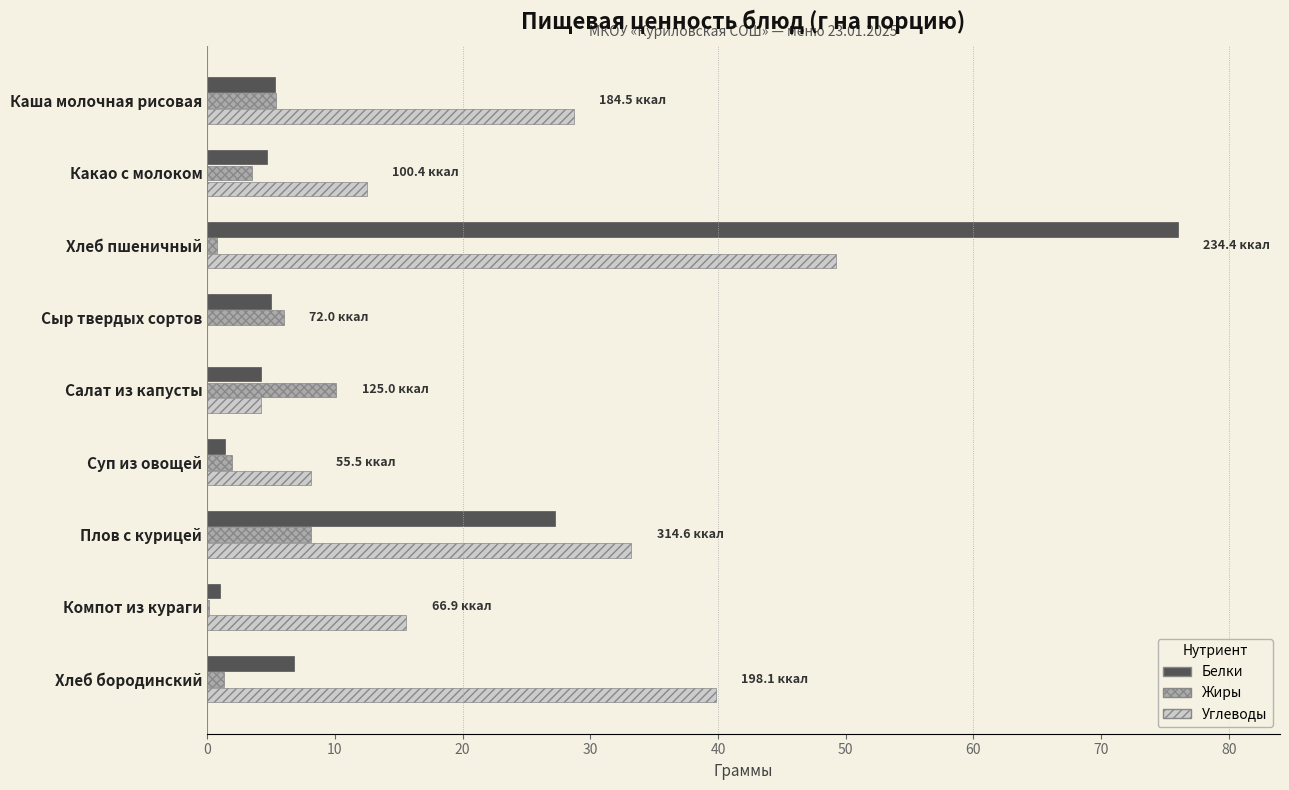

At which category is the sum across all series the highest?

Хлеб пшеничный